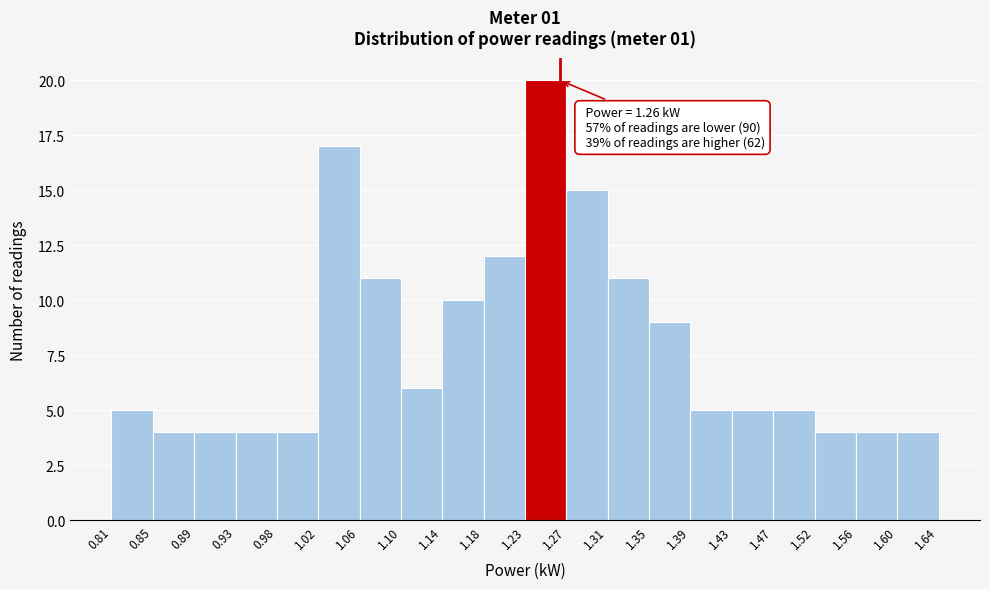

Which range on the x-axis has the tallest bar?

1.23 to 1.27